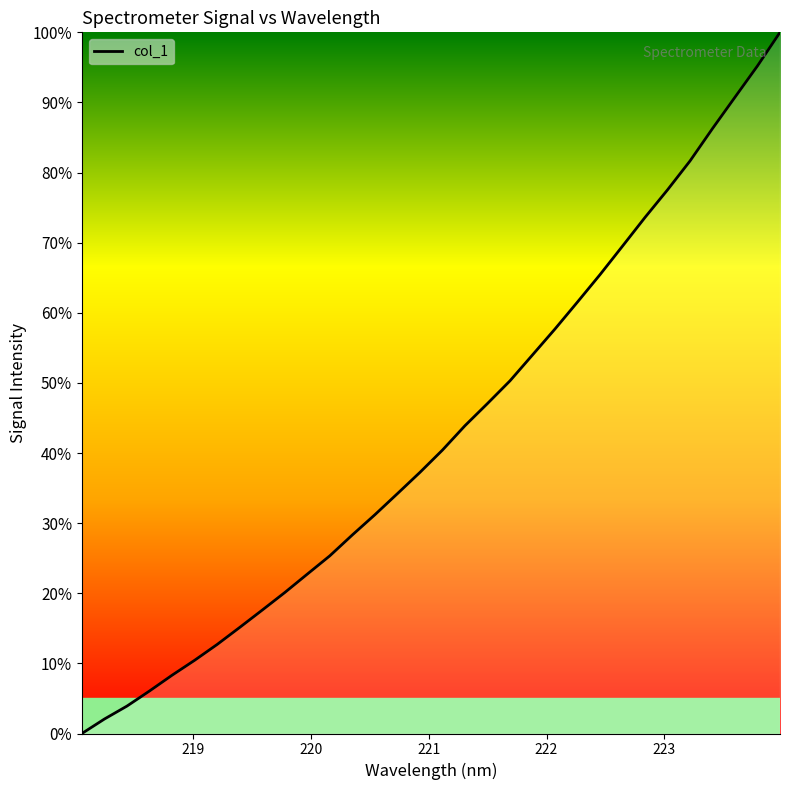

What is the maximum value shown in the chart?

100.0